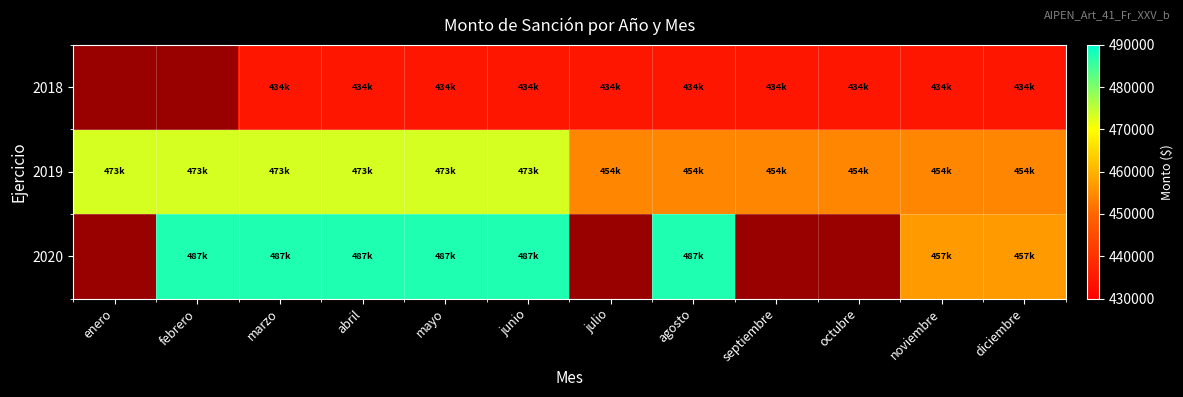

How many data points in 2019 are less than 473258?

6